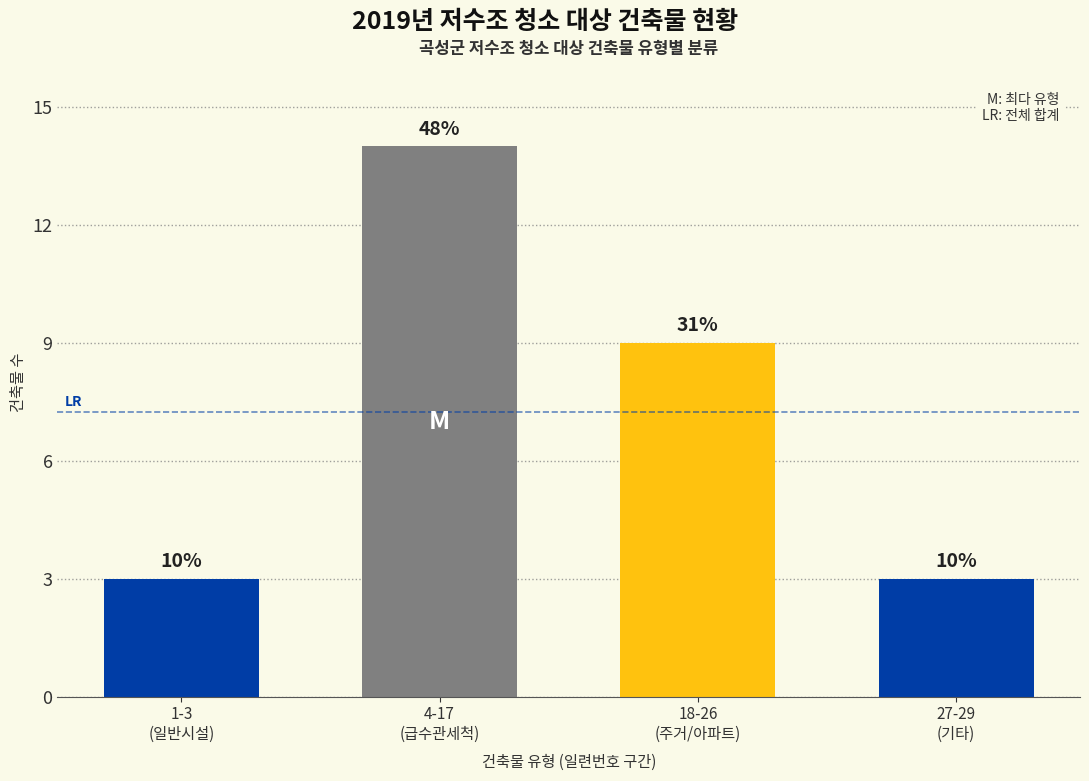

Approximately how many times larger is the value at 1-3
(일반시설) compared to 4-17
(급수관세척)?

0.2